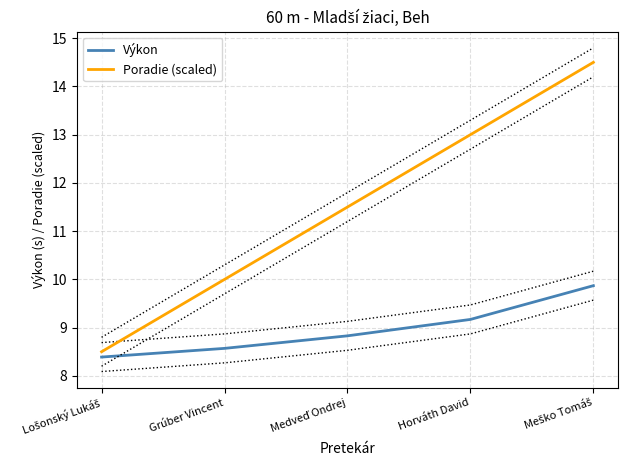

What is the difference between the Poradie (scaled) values at Meško Tomáš and Horváth David?

1.5